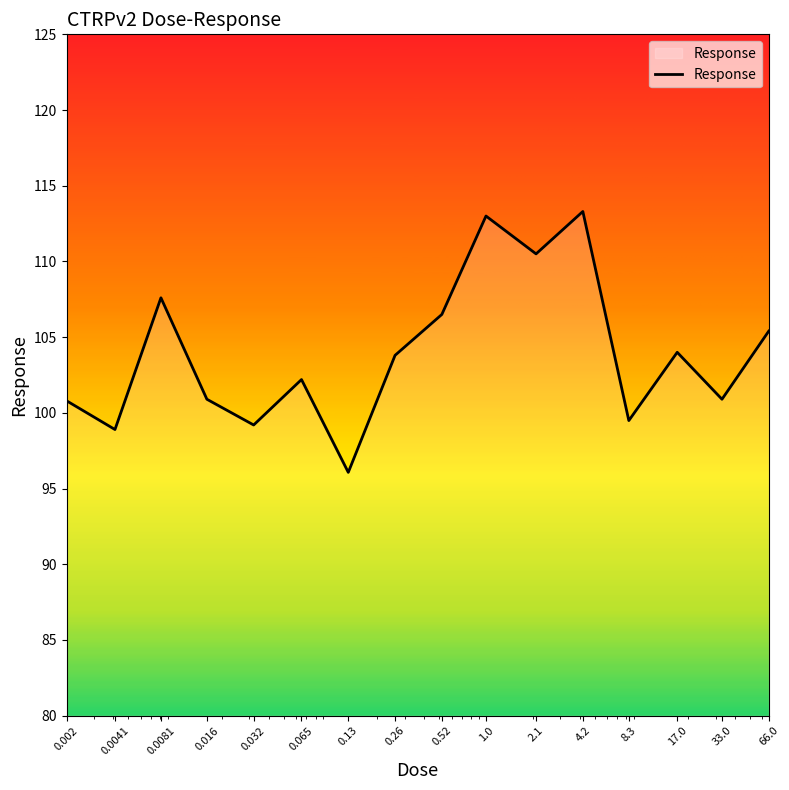

How many series are shown in this chart?

1